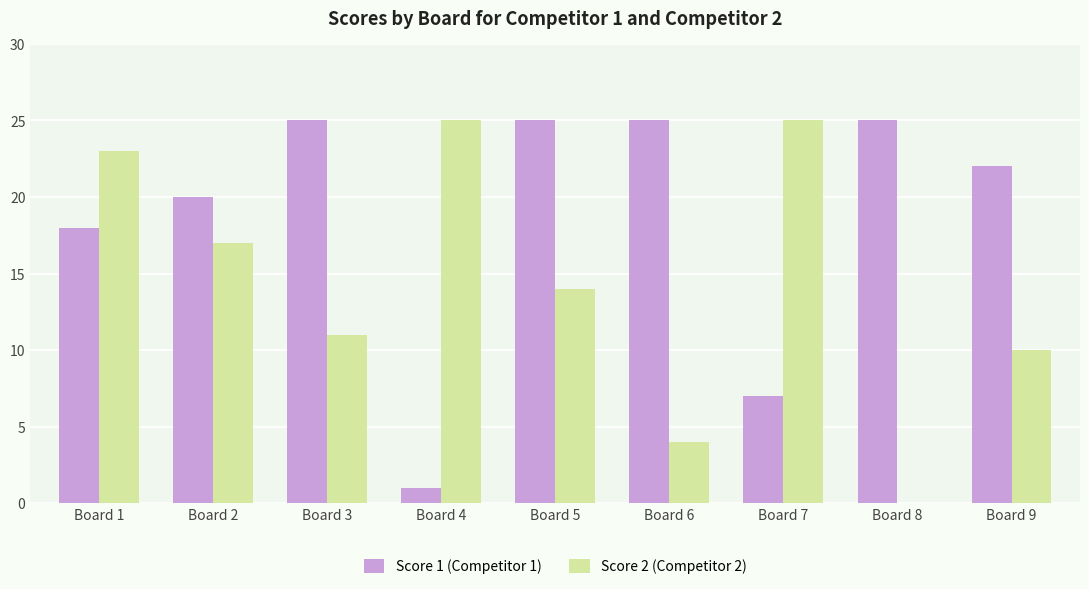

Which series changed the most between Board 4 and Board 5?

Score 1 (Competitor 1)